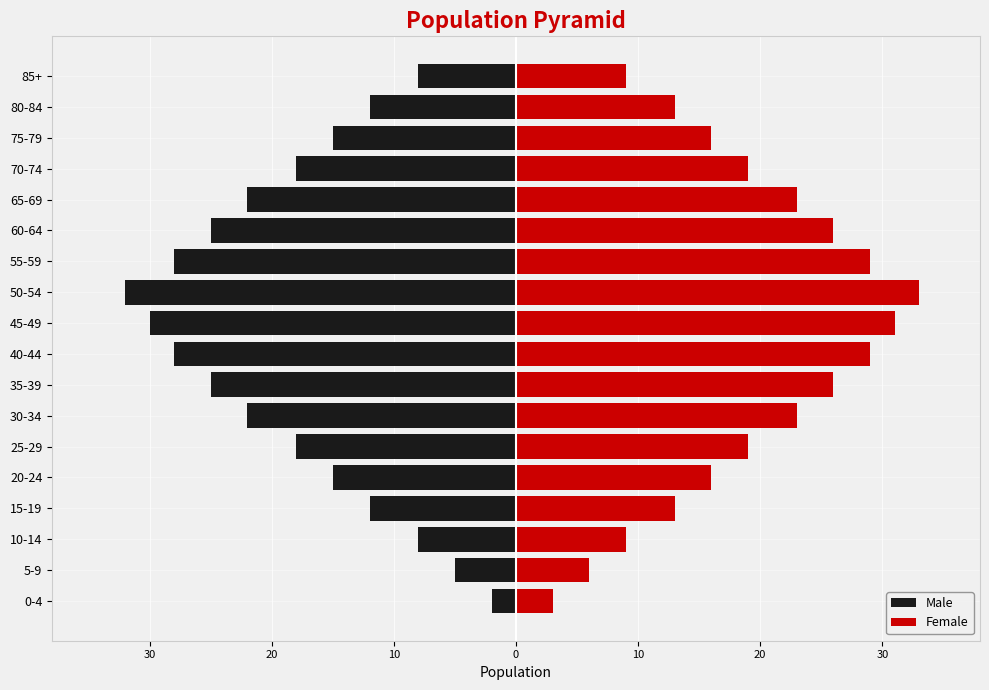

What is the difference between the maximum and minimum values in the Male series?

30